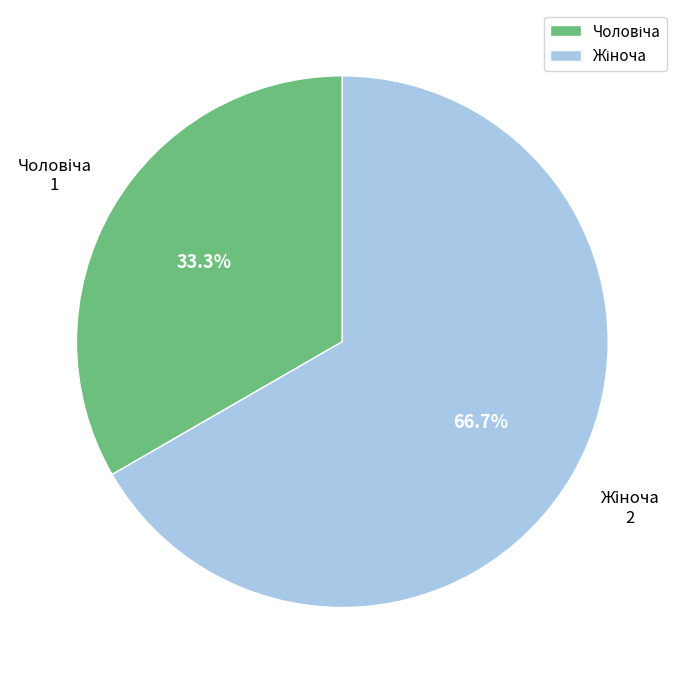

How many segments does this pie chart have?

2